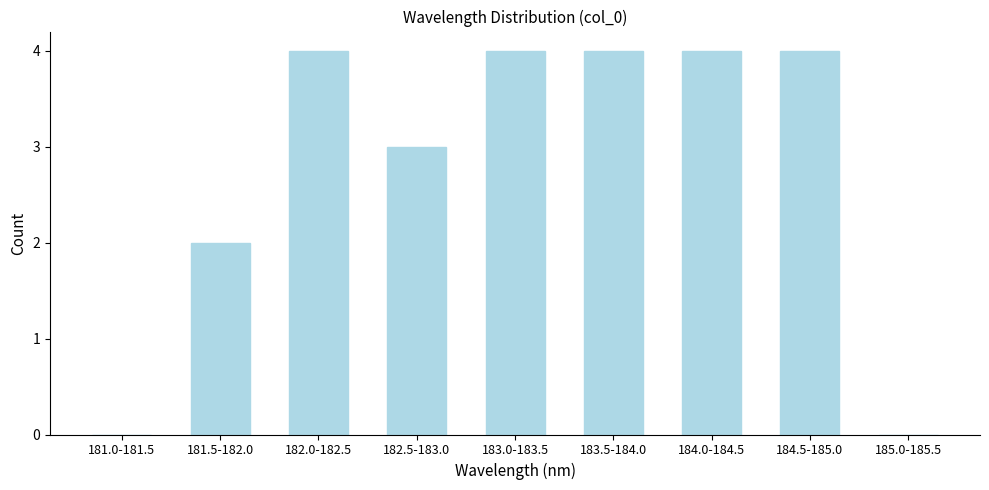

Reading left to right, what are all the values shown in this chart?

181.0-181.5=0	181.5-182.0=2	182.0-182.5=4	182.5-183.0=3	183.0-183.5=4	183.5-184.0=4	184.0-184.5=4	184.5-185.0=4	185.0-185.5=0